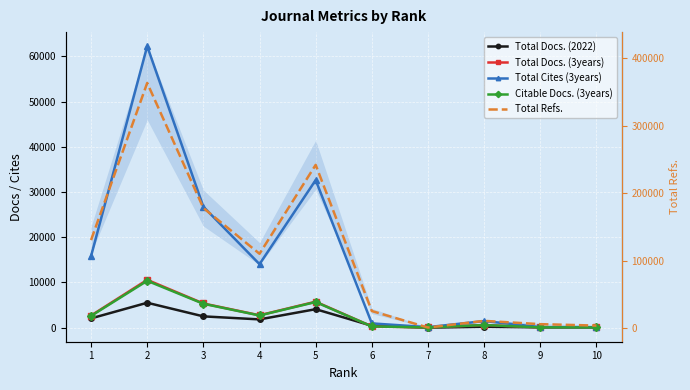

How many values in the Total Refs. series exceed 110359?

4